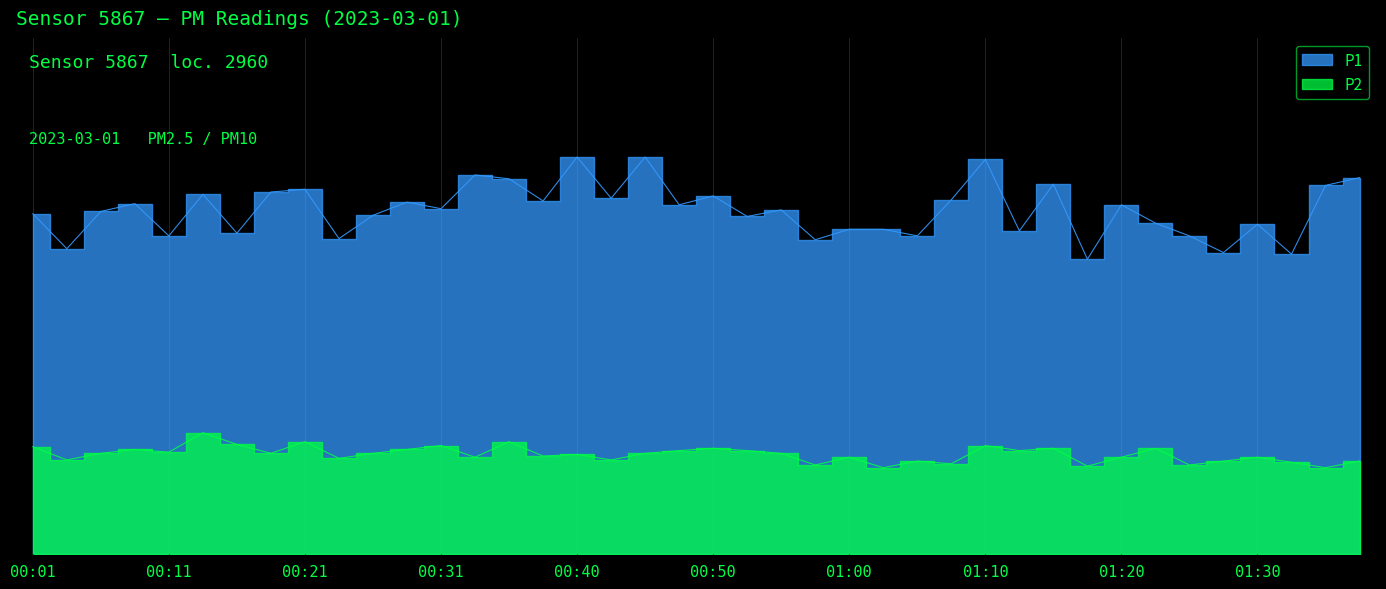

Rank the series at 01:35 from lowest to highest value.

P2, P1